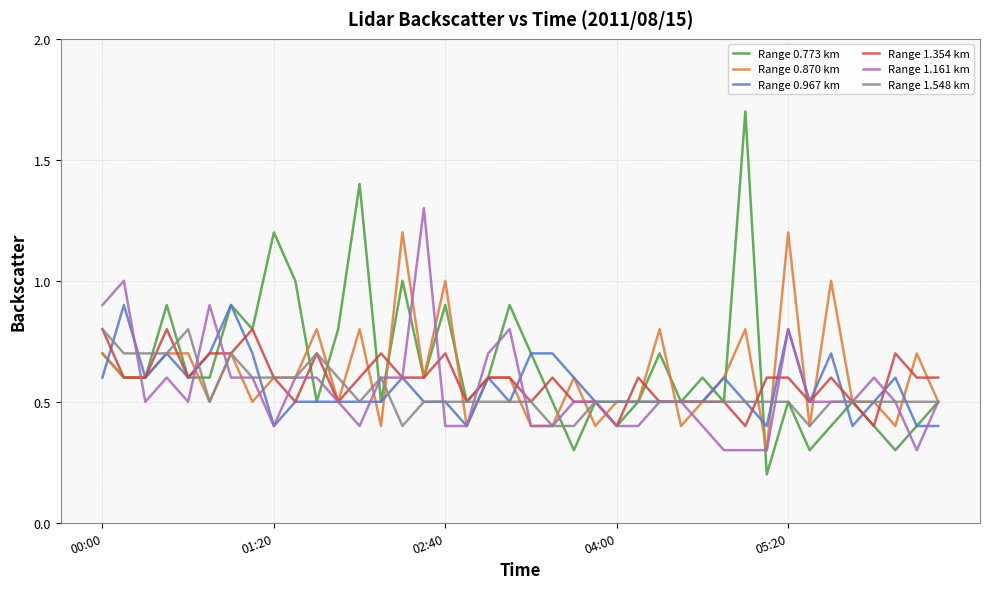

Which series has the largest total across all categories?

Range 0.773 km